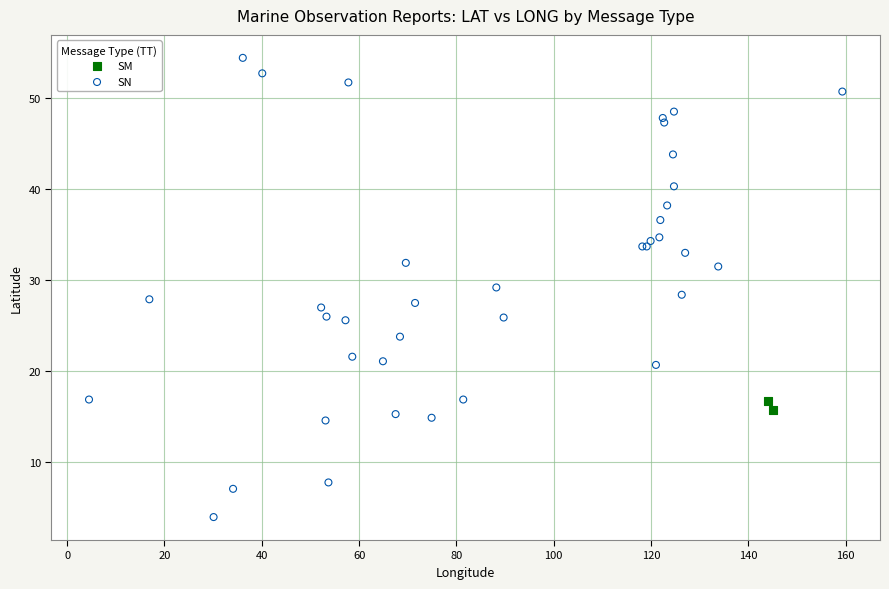

What are all the series names shown in the legend?

SM, SN